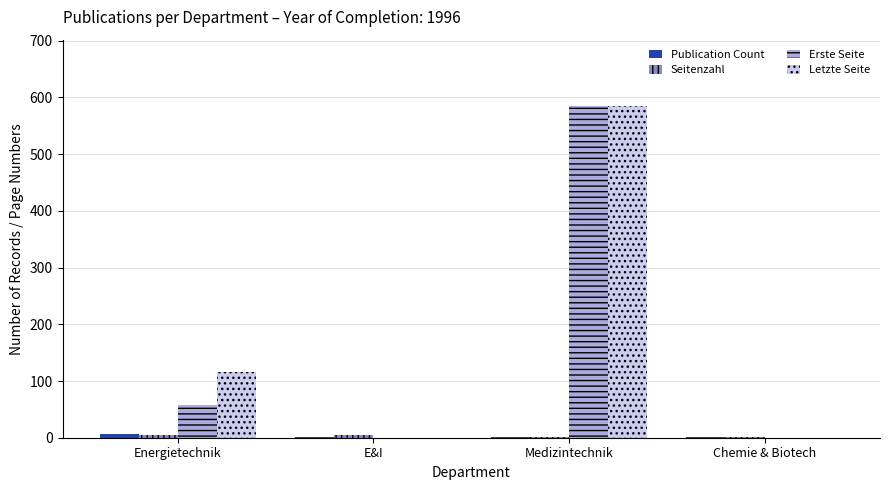

True or false: Erste Seite has a value of 364 at Chemie & Biotech.

False